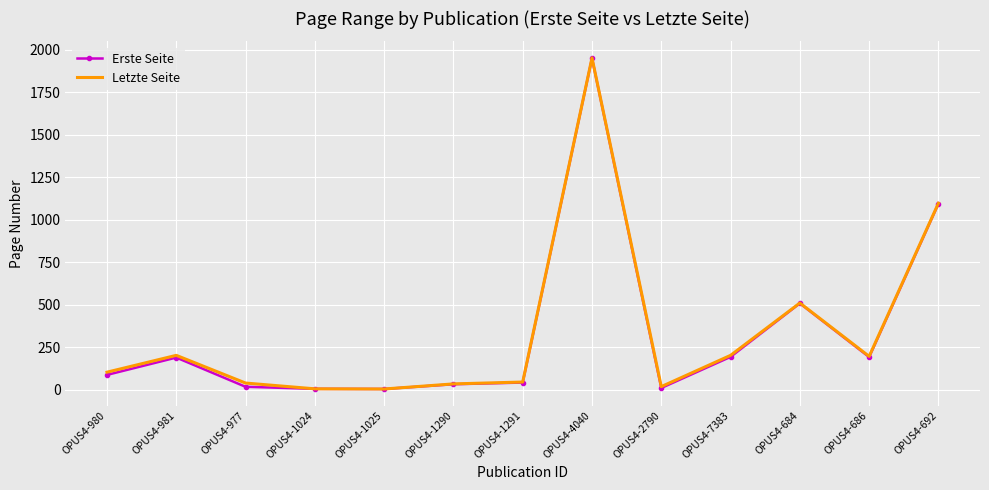

At how many categories does at least one series exceed 450?

3